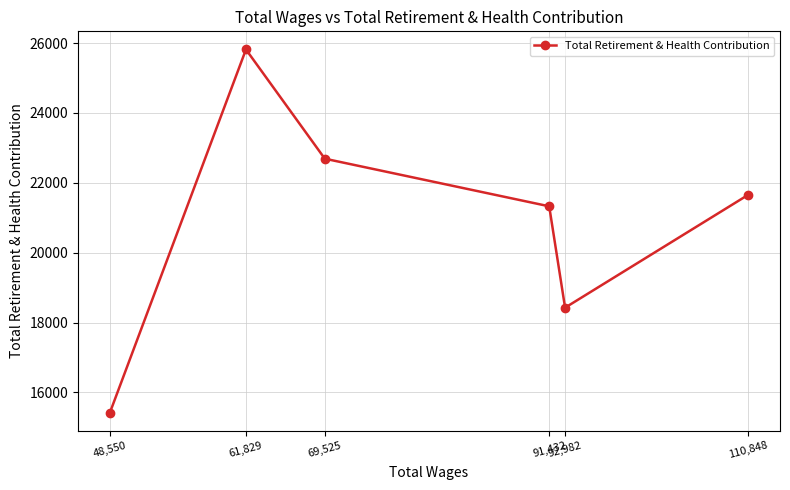

How many data points are above 21655?

2